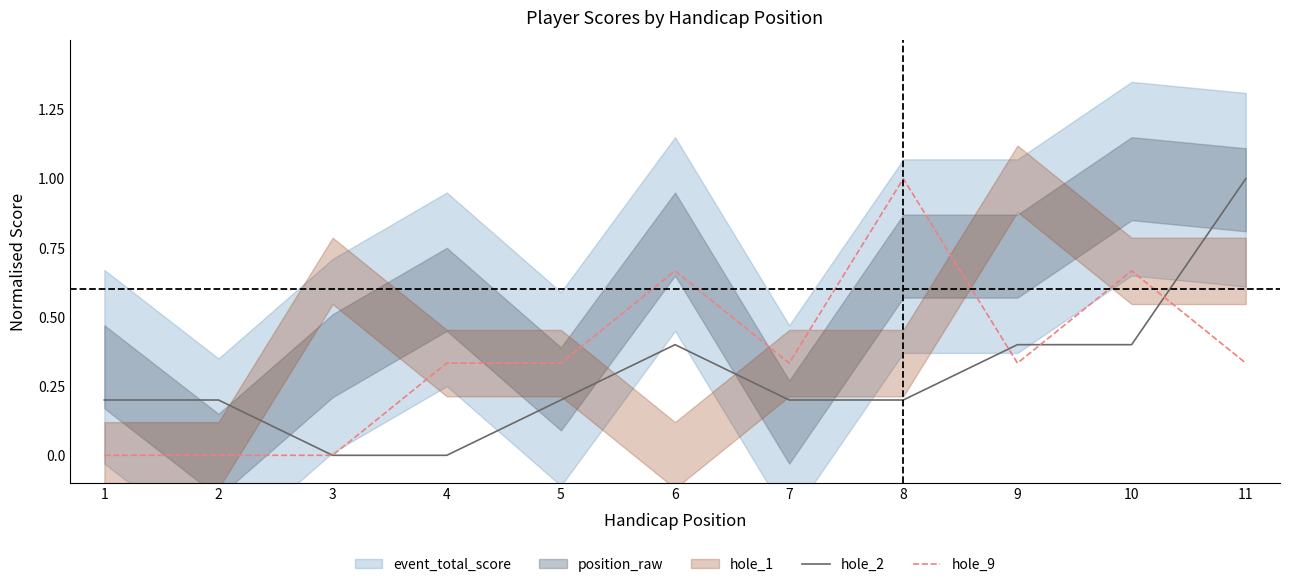

True or false: hole_2 and hole_9 cross at least once.

True